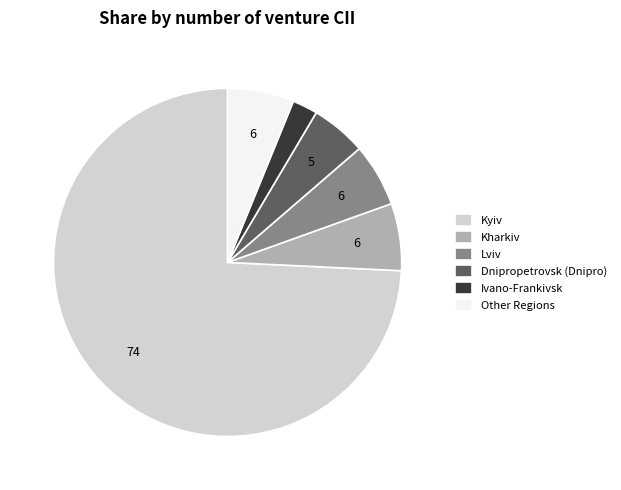

Which category has the smallest portion of the pie?

Ivano-Frankivsk